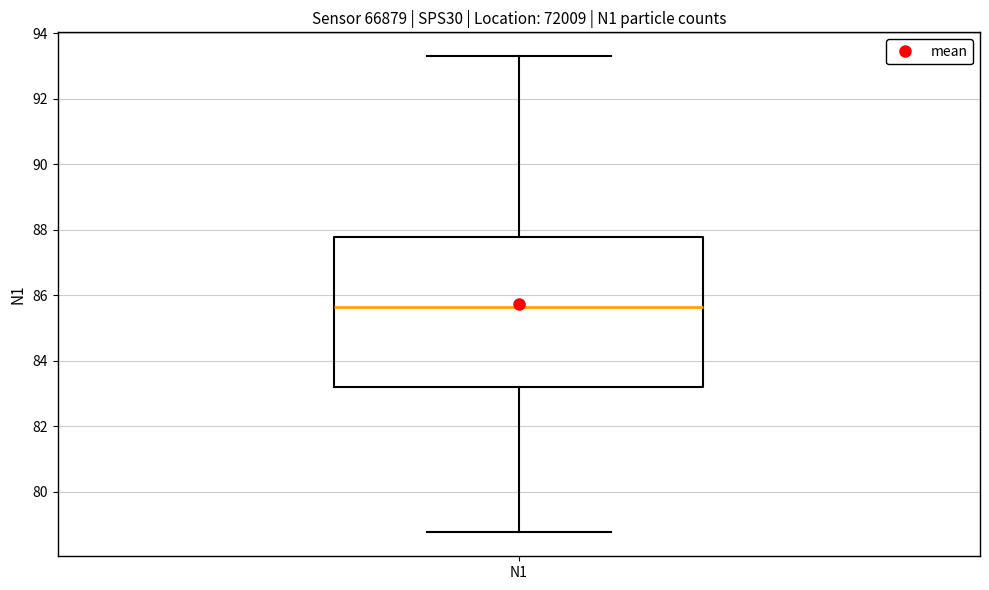

Read this box plot against the y-axis: the position of the median line, the range covered by the box, and the ends of both whiskers. The values are not printed on the chart, so give them approximately, as read against the axis.

median 85.6, box 83.2 to 87.8, whiskers 78.8 to 93.4